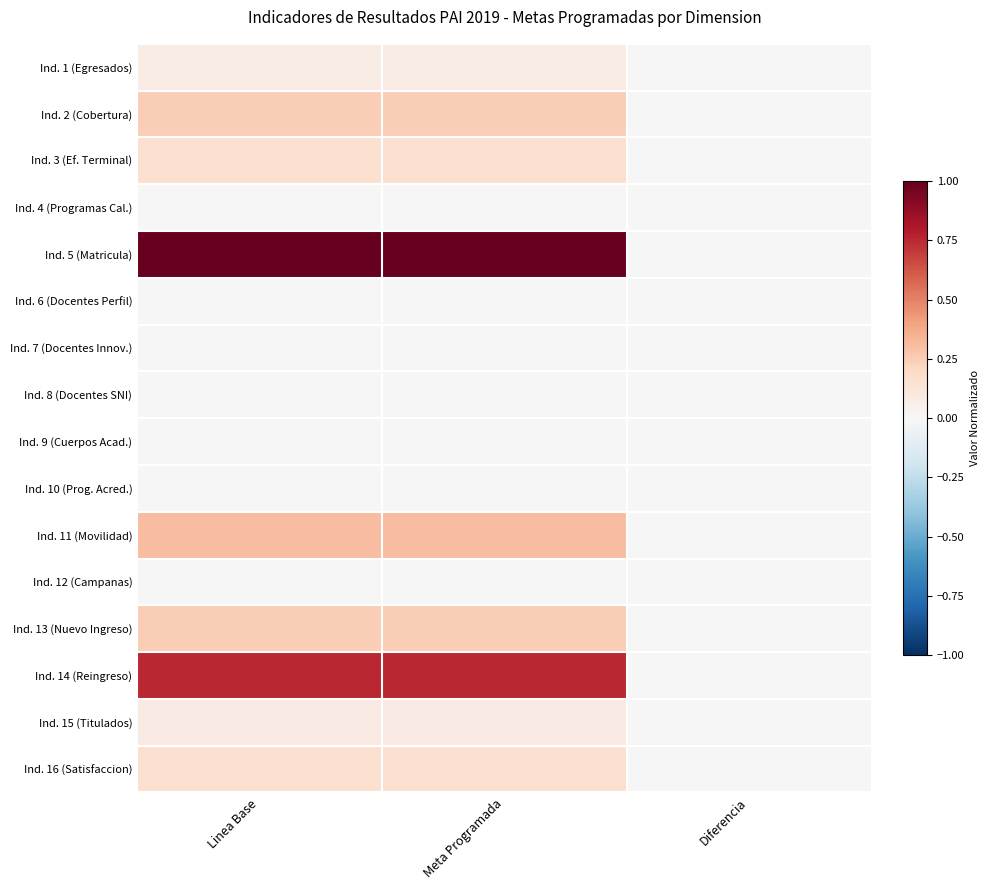

What is the greatest value displayed?

1.0